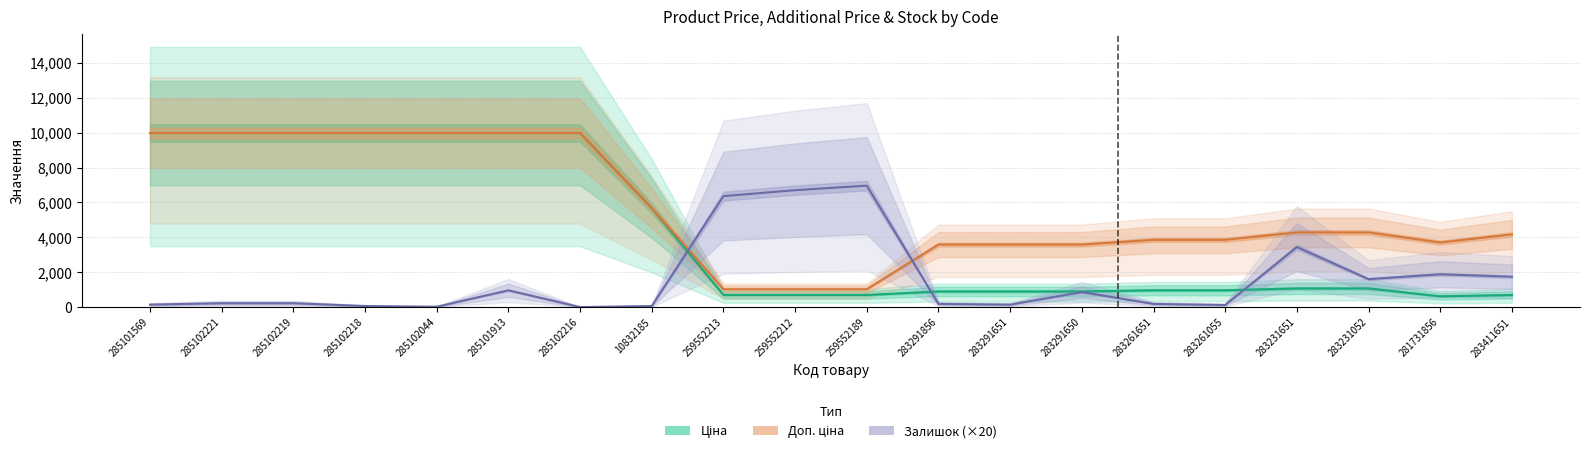

What is the sum of the Ціна values at 10832185 and 285102221?

15648.8